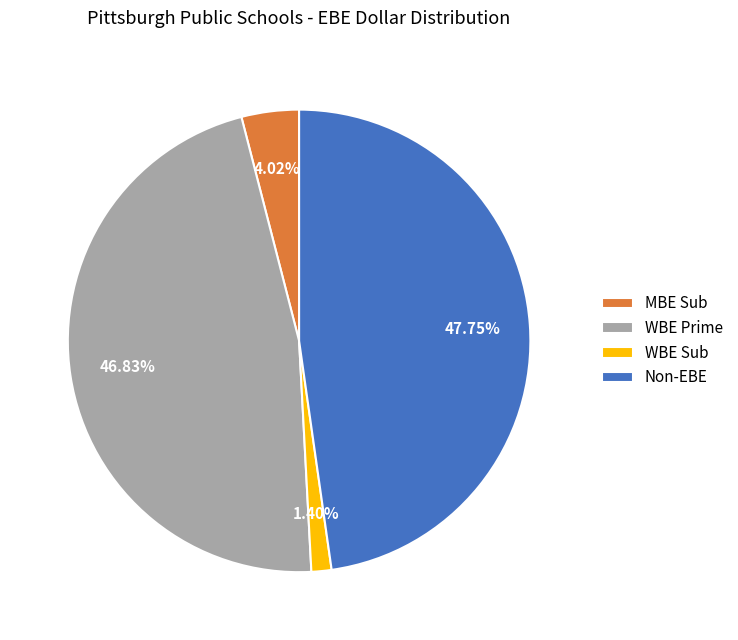

The MBE Sub slice represents 4% of the pie. True or false?

True